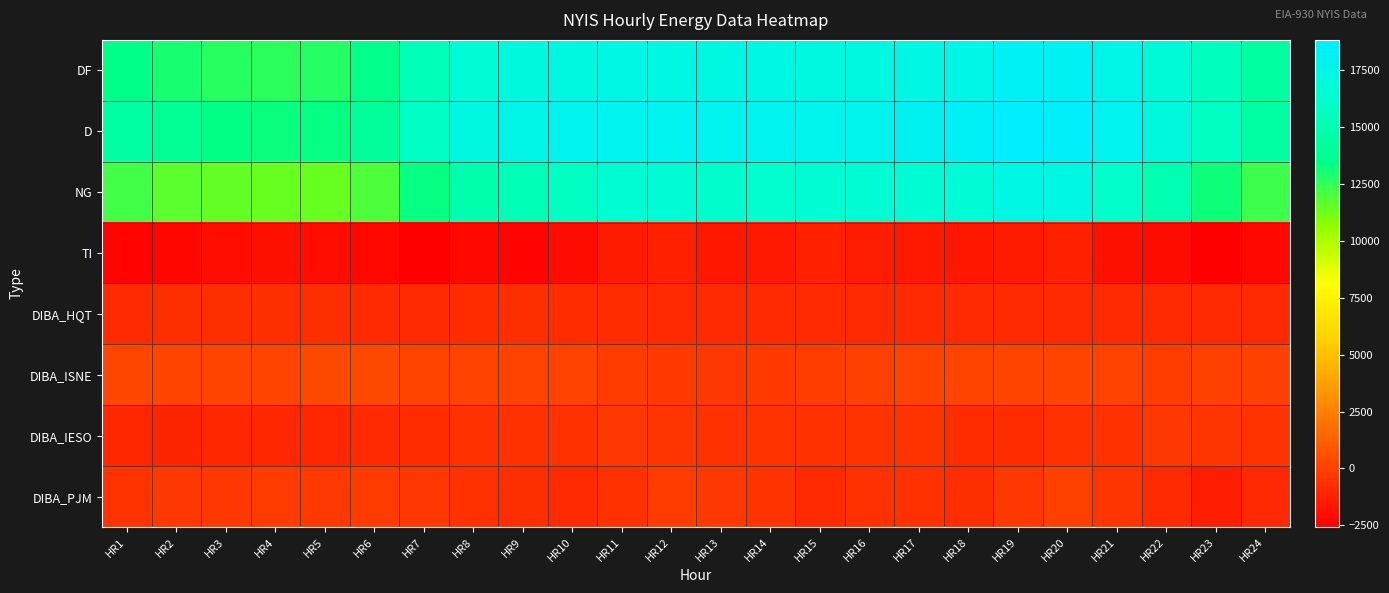

Reading left to right, transcribe all the data shown in this chart.

DF: HR1=13569	HR2=13049	HR3=12716	HR4=12578	HR5=12746	HR6=13585	HR7=15367	HR8=16683	HR9=17077	HR10=17250	HR11=17344	HR12=17338	HR13=17276	HR14=17276	HR15=17228	HR16=17243	HR17=17392	HR18=17544	HR19=18187	HR20=18184	HR21=17609	HR22=16806	HR23=15643	HR24=14455
D: HR1=14538	HR2=13912	HR3=13481	HR4=13271	HR5=13382	HR6=14165	HR7=15868	HR8=17200	HR9=17639	HR10=17862	HR11=17955	HR12=17933	HR13=17882	HR14=17854	HR15=17805	HR16=17823	HR17=18050	HR18=18299	HR19=18845	HR20=18598	HR21=17941	HR22=17058	HR23=15773	HR24=14528
NG: HR1=12198	HR2=11656	HR3=11531	HR4=11445	HR5=11451	HR6=11947	HR7=13344	HR8=14989	HR9=15286	HR10=15812	HR11=16541	HR12=16626	HR13=16233	HR14=16289	HR15=16499	HR16=16453	HR17=16525	HR18=16710	HR19=17355	HR20=17344	HR21=16113	HR22=15010	HR23=13195	HR24=12295
TI: HR1=-2340	HR2=-2256	HR3=-1950	HR4=-1826	HR5=-1931	HR6=-2218	HR7=-2524	HR8=-2211	HR9=-2353	HR10=-2050	HR11=-1414	HR12=-1307	HR13=-1649	HR14=-1565	HR15=-1306	HR16=-1370	HR17=-1525	HR18=-1589	HR19=-1490	HR20=-1254	HR21=-1828	HR22=-2048	HR23=-2578	HR24=-2233
DIBA_HQT: HR1=-825	HR2=-694	HR3=-694	HR4=-695	HR5=-690	HR6=-836	HR7=-833	HR8=-774	HR9=-663	HR10=-764	HR11=-790	HR12=-834	HR13=-840	HR14=-833	HR15=-838	HR16=-838	HR17=-836	HR18=-838	HR19=-838	HR20=-838	HR21=-839	HR22=-841	HR23=-846	HR24=-852
DIBA_ISNE: HR1=258	HR2=173	HR3=152	HR4=101	HR5=299	HR6=277	HR7=154	HR8=69	HR9=95	HR10=99	HR11=-173	HR12=-298	HR13=-365	HR14=-287	HR15=-96	HR16=-40	HR17=86	HR18=146	HR19=147	HR20=118	HR21=62	HR22=-114	HR23=-46	HR24=-13
DIBA_IESO: HR1=-994	HR2=-1081	HR3=-1051	HR4=-1066	HR5=-1006	HR6=-838	HR7=-752	HR8=-595	HR9=-645	HR10=-588	HR11=-380	HR12=-443	HR13=-604	HR14=-568	HR15=-630	HR16=-534	HR17=-511	HR18=-752	HR19=-775	HR20=-642	HR21=-593	HR22=-389	HR23=-411	HR24=-547
DIBA_PJM: HR1=-509	HR2=-402	HR3=-387	HR4=-169	HR5=-294	HR6=-234	HR7=-321	HR8=-570	HR9=-721	HR10=-846	HR11=-643	HR12=-156	HR13=-378	HR14=-518	HR15=-835	HR16=-625	HR17=-651	HR18=-676	HR19=-400	HR20=-57	HR21=-410	HR22=-879	HR23=-1382	HR24=-919